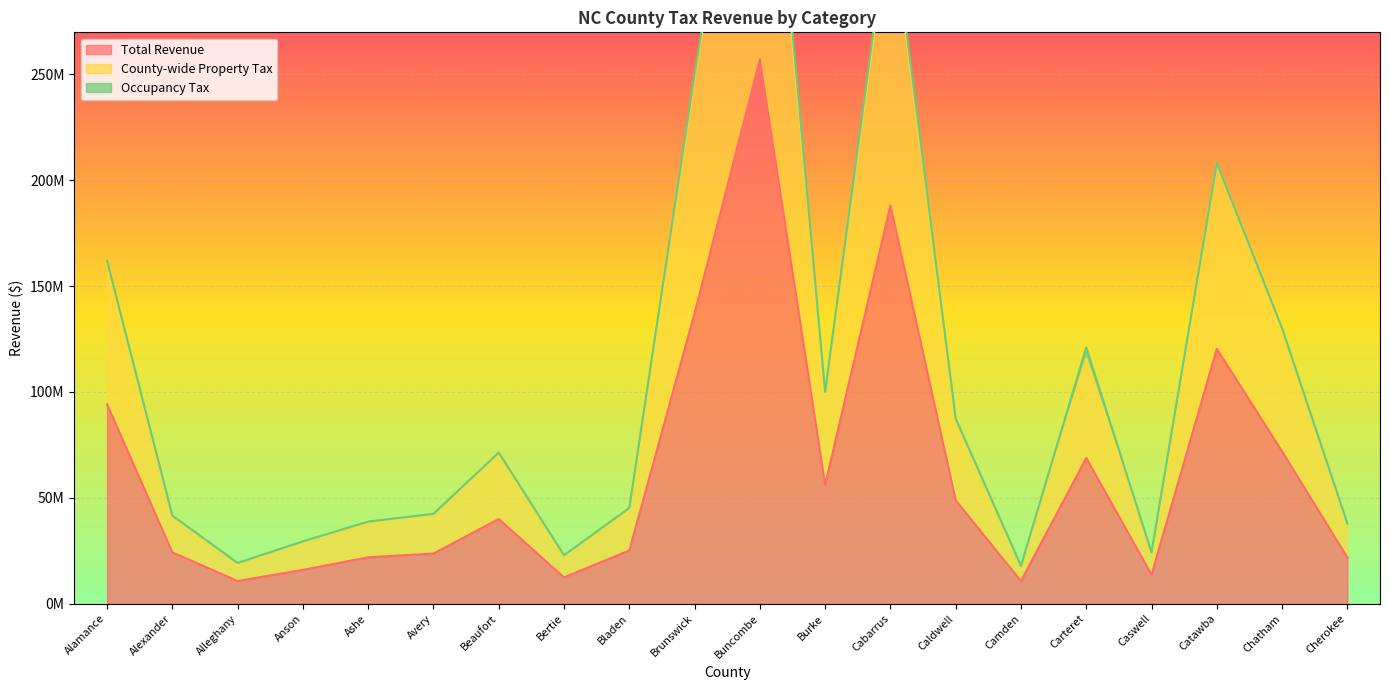

How many lines are shown in the chart?

2